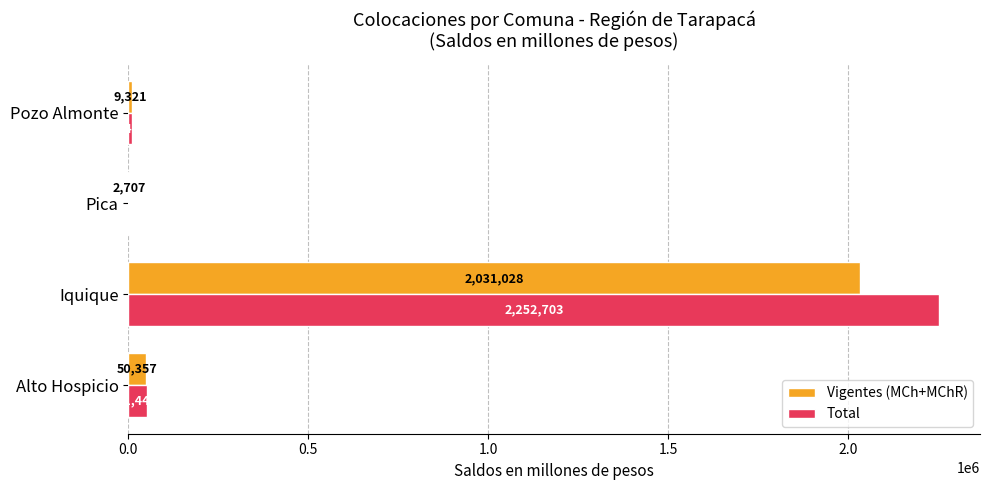

Is the value of Vigentes (MCh+MChR) at Alto Hospicio greater than the value of Total at Alto Hospicio?

No